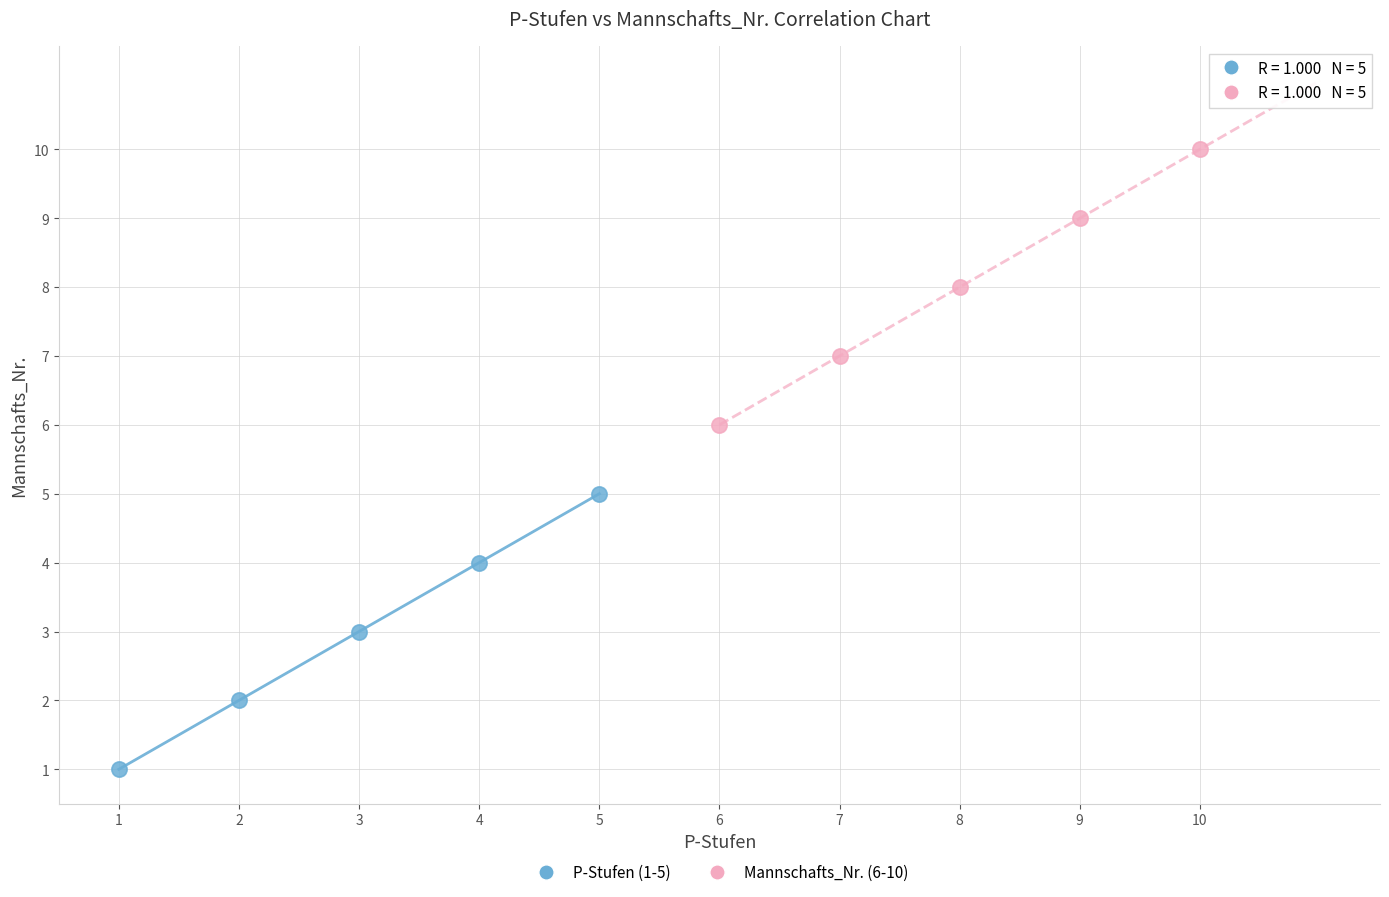

Which series contains the highest Y value?

Mannschafts_Nr. (6-10)